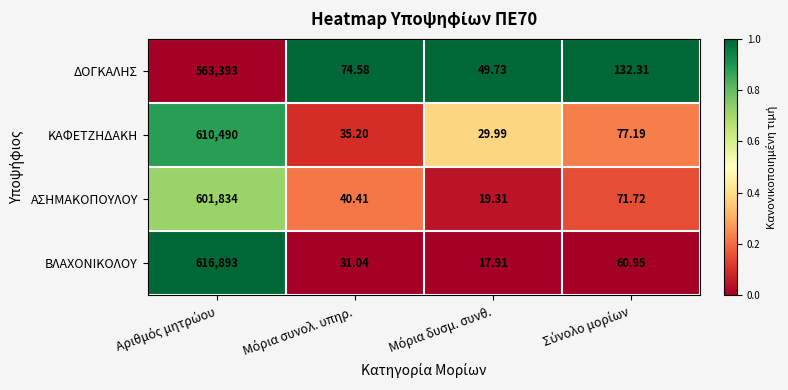

What is the maximum value shown in the chart?

616893.0